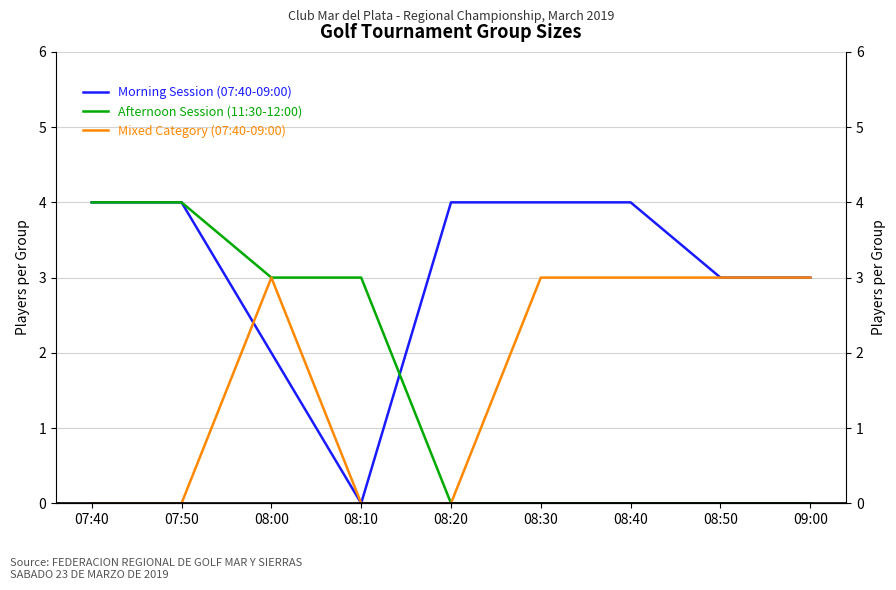

Where is Afternoon Session (11:30-12:00) nearest to the value 2?

08:00